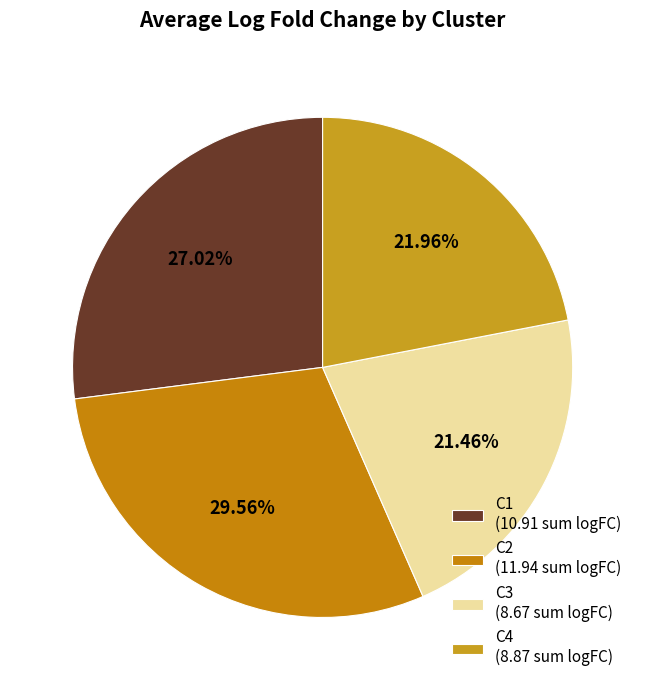

Count the number of slices in the pie.

4